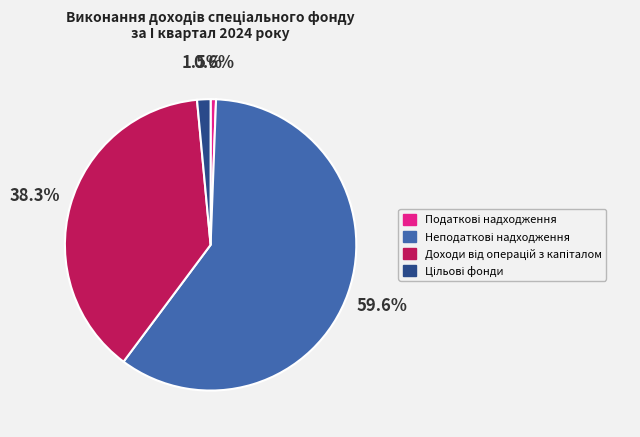

Count the number of slices in the pie.

4